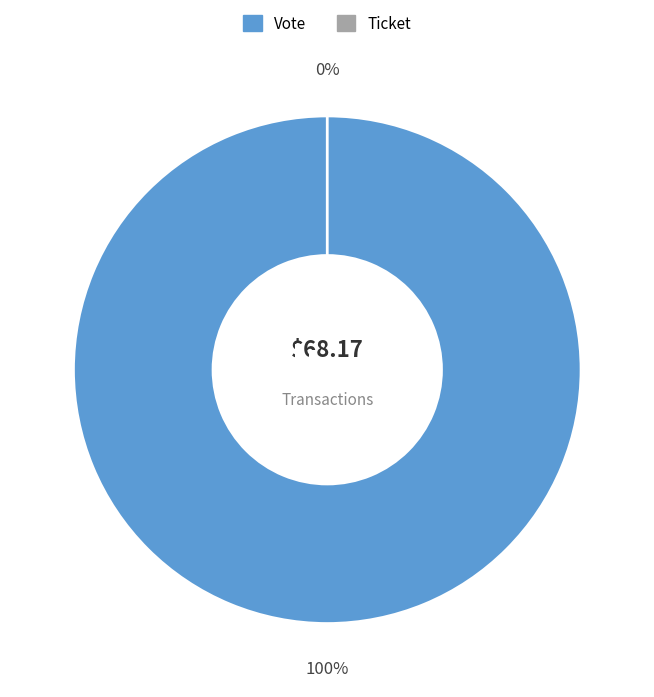

The Ticket slice represents 8% of the pie. True or false?

False